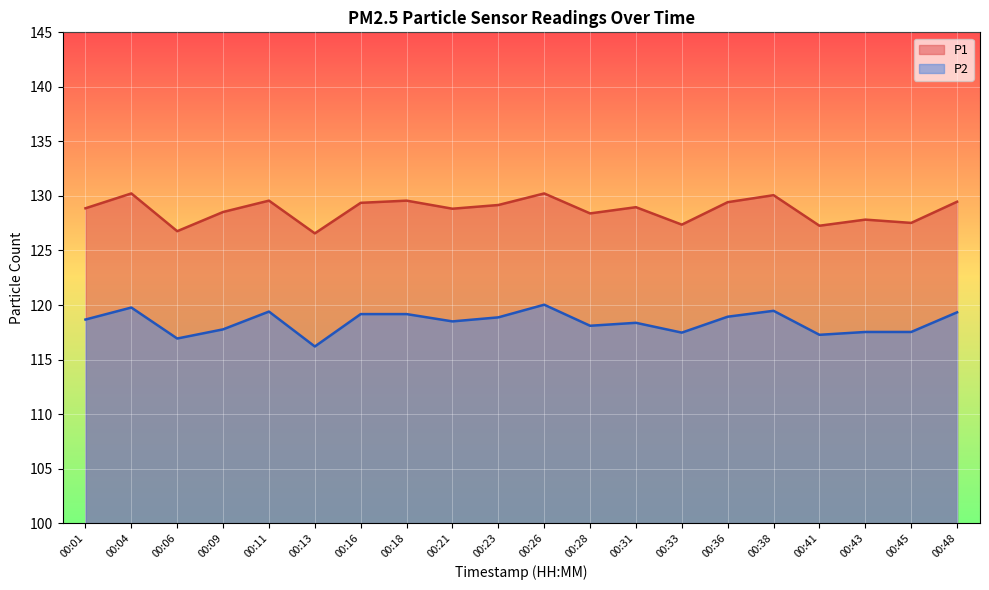

At how many categories does at least one series exceed 129?

9